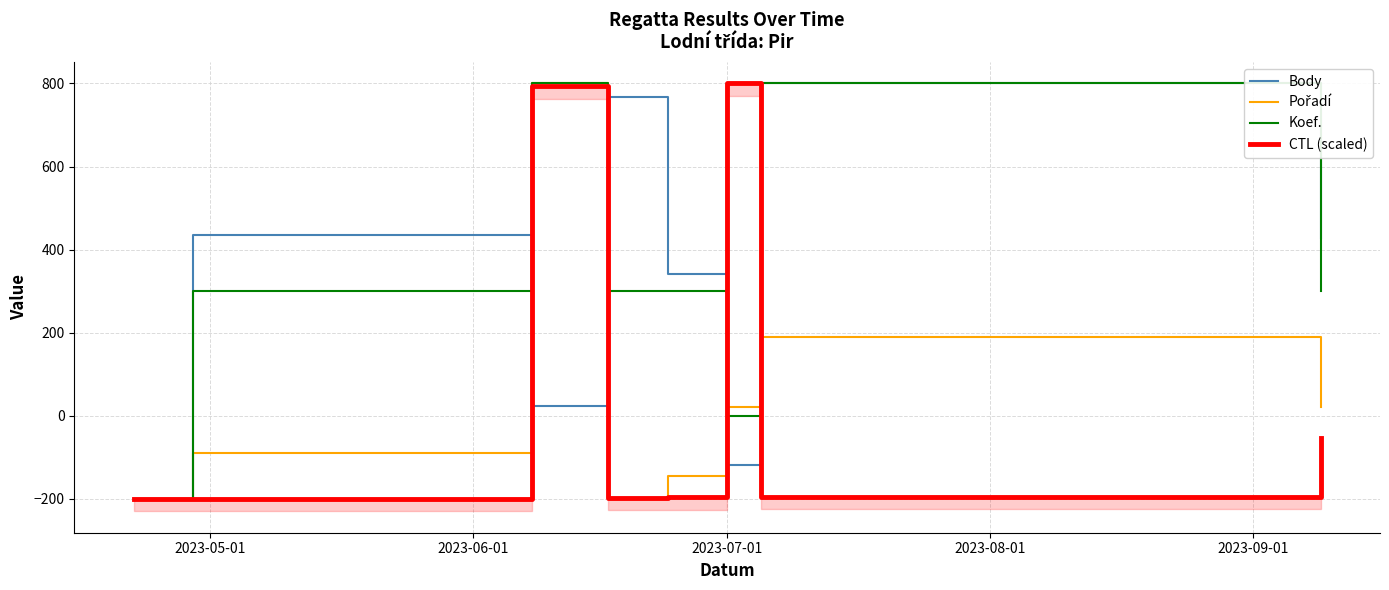

What is the difference between the maximum and minimum values in the Koef. series?

1000.0